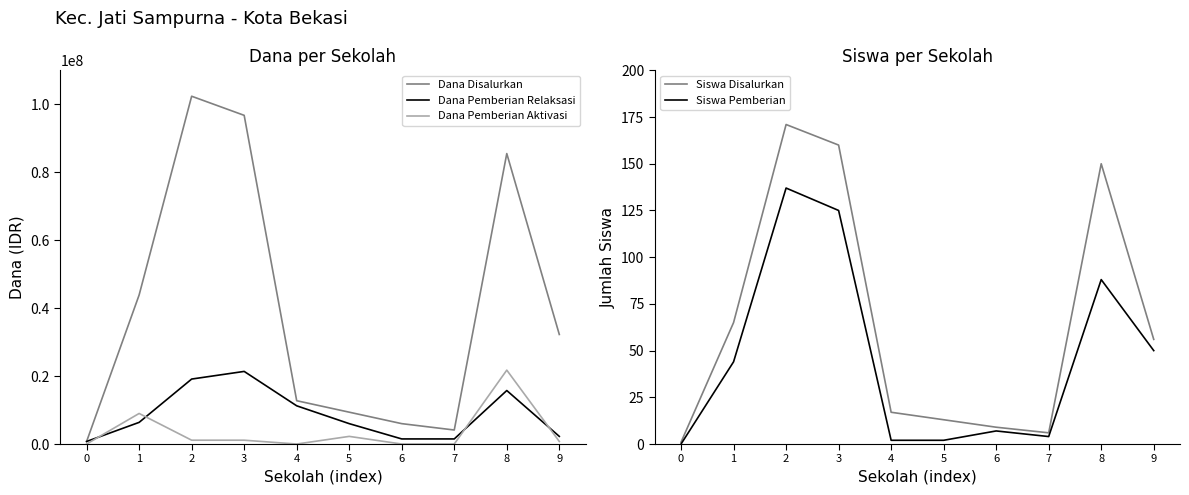

True or false: Siswa Disalurkan and Dana Pemberian Relaksasi cross at least once.

False